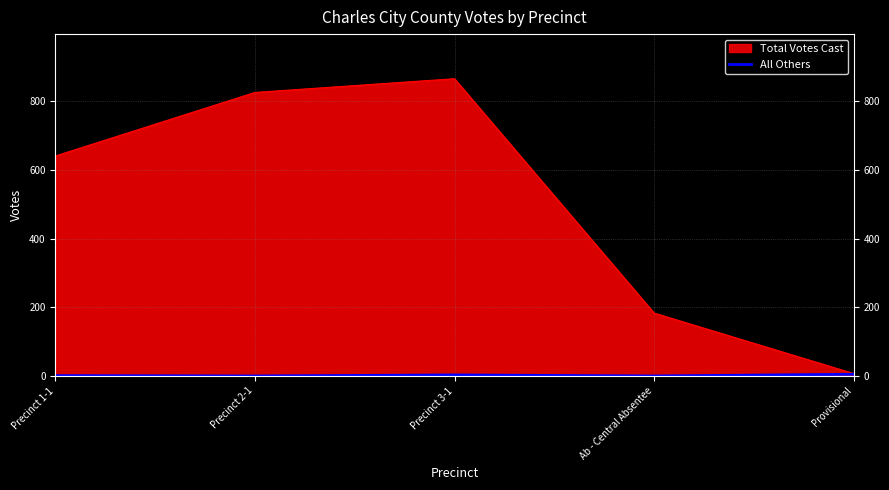

Count the number of categories in the chart.

5